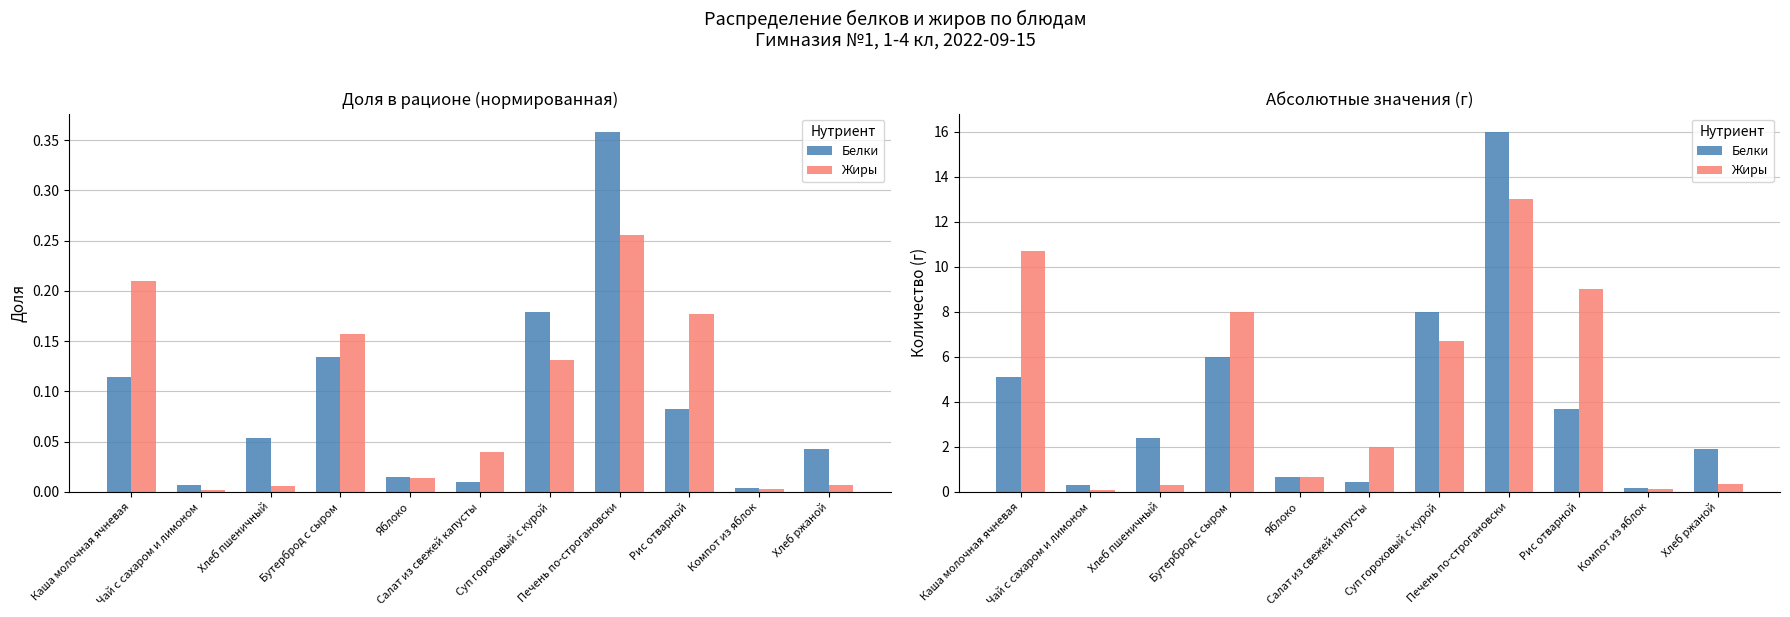

Reading right to left, transcribe all the data shown in this chart.

Белки: Хлеб ржаной=1.9	Компот из яблок=0.2	Рис отварной=3.7	Печень по-строгановски=16.0	Суп гороховый с курой=8.0	Салат из свежей капусты=0.4	Яблоко=0.7	Бутерброд с сыром=6.0	Хлеб пшеничный=2.4	Чай с сахаром и лимоном=0.3	Каша молочная ячневая=5.1
Жиры: Хлеб ржаной=0.3	Компот из яблок=0.1	Рис отварной=9.0	Печень по-строгановски=13.0	Суп гороховый с курой=6.7	Салат из свежей капусты=2.0	Яблоко=0.7	Бутерброд с сыром=8.0	Хлеб пшеничный=0.3	Чай с сахаром и лимоном=0.1	Каша молочная ячневая=10.7